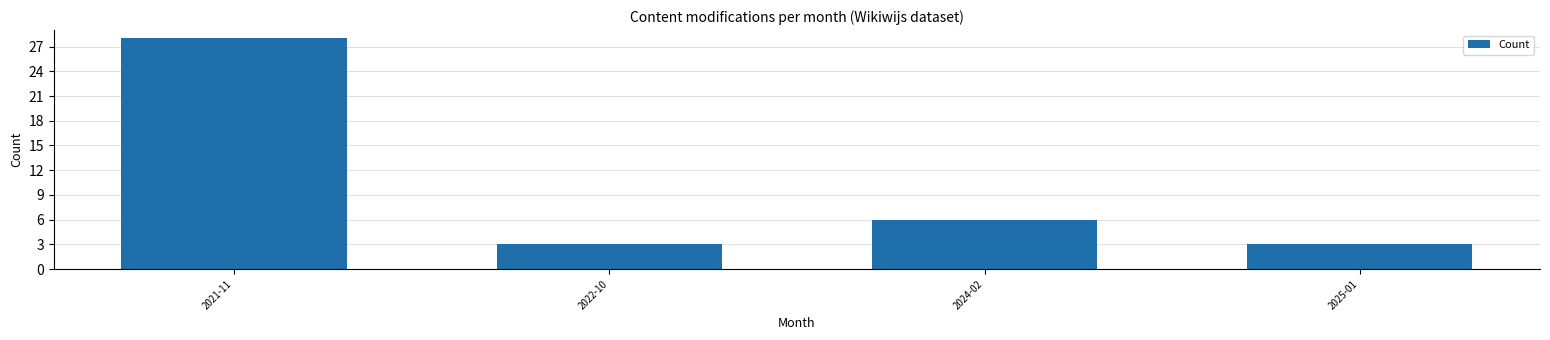

Reading right to left, extract all data points from this chart.

2025-01=3	2024-02=6	2022-10=3	2021-11=28